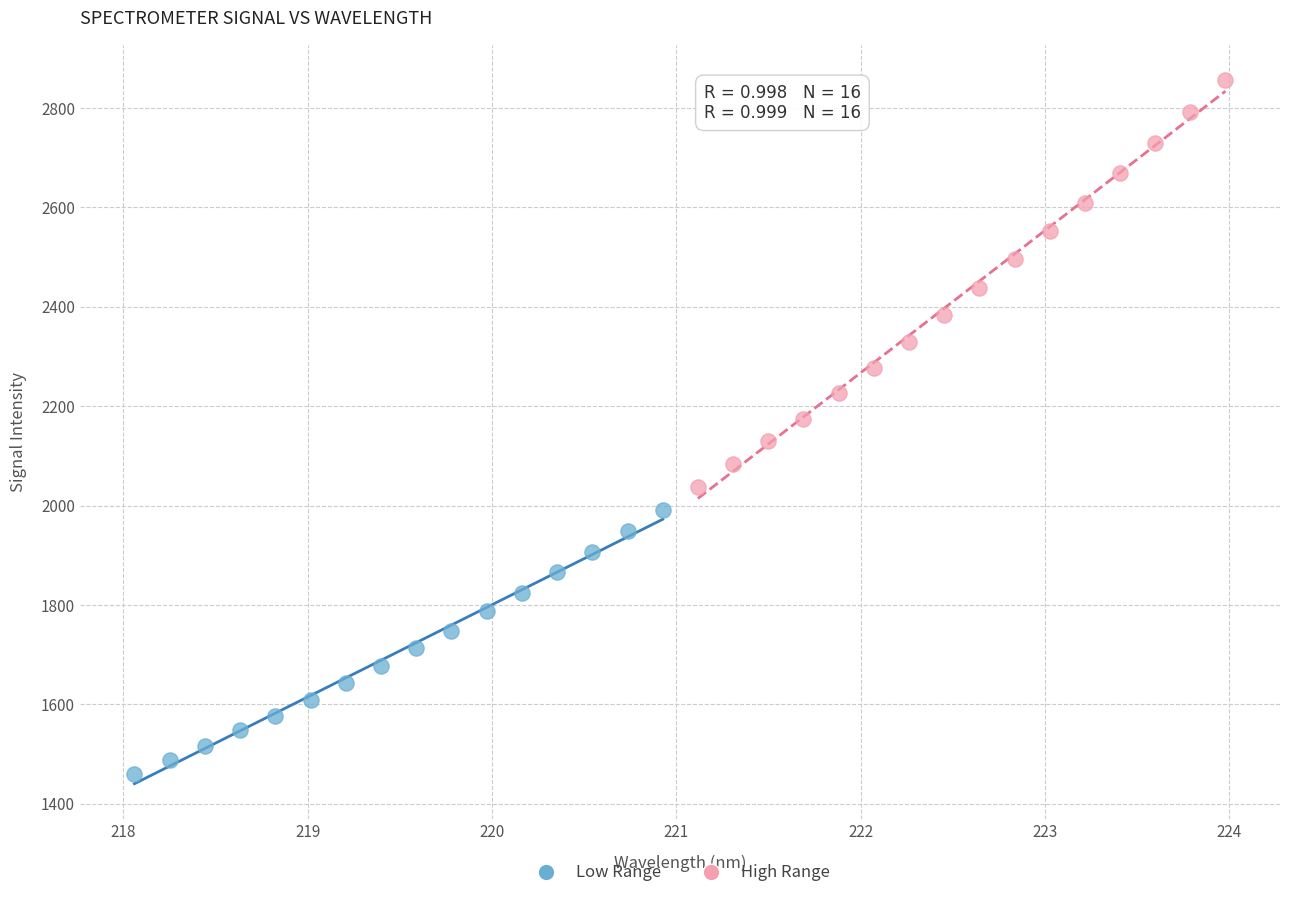

Which series reaches the minimum Y coordinate?

Low Range